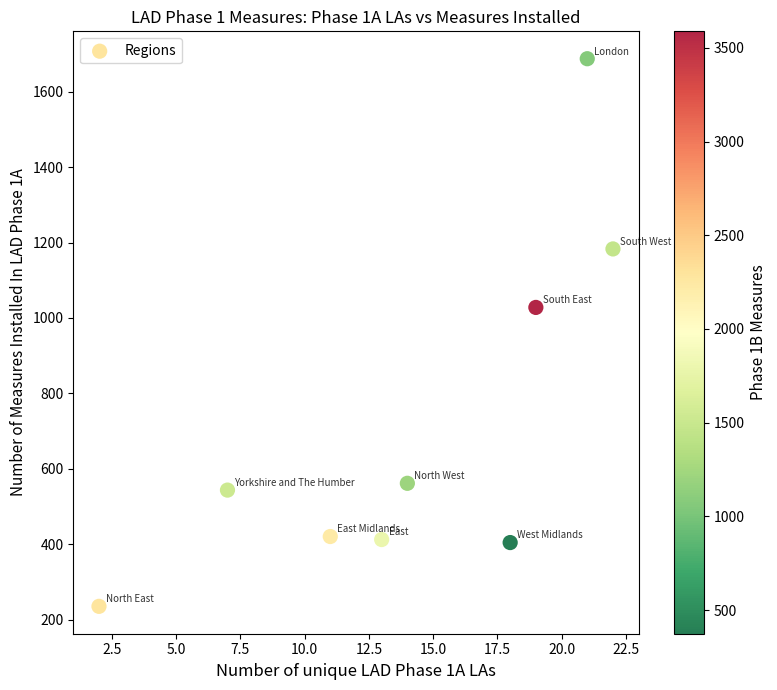

What Y value in the scatter plot is closest to 961?

1028